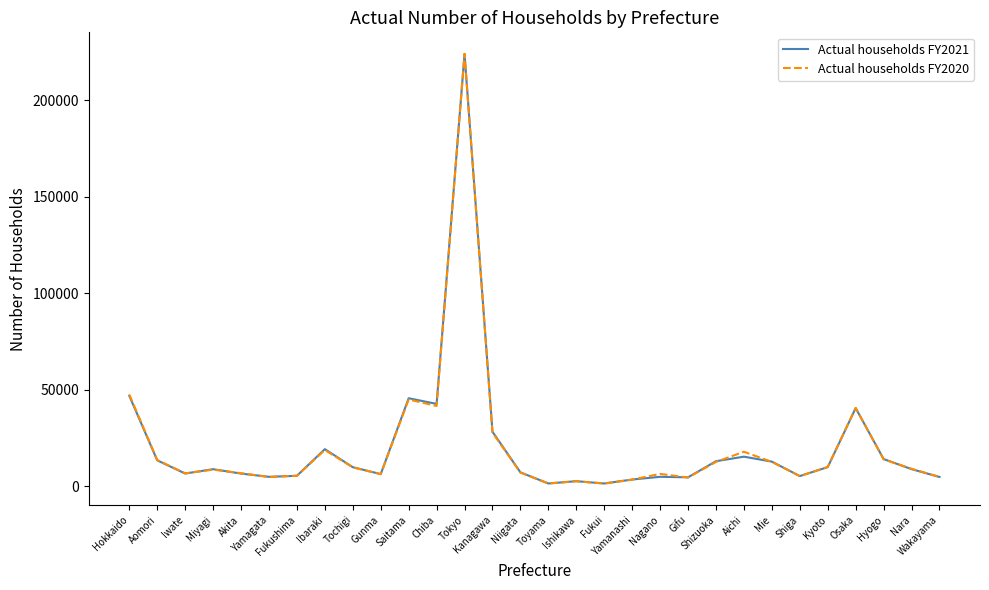

Does the chart have visible grid lines?

No